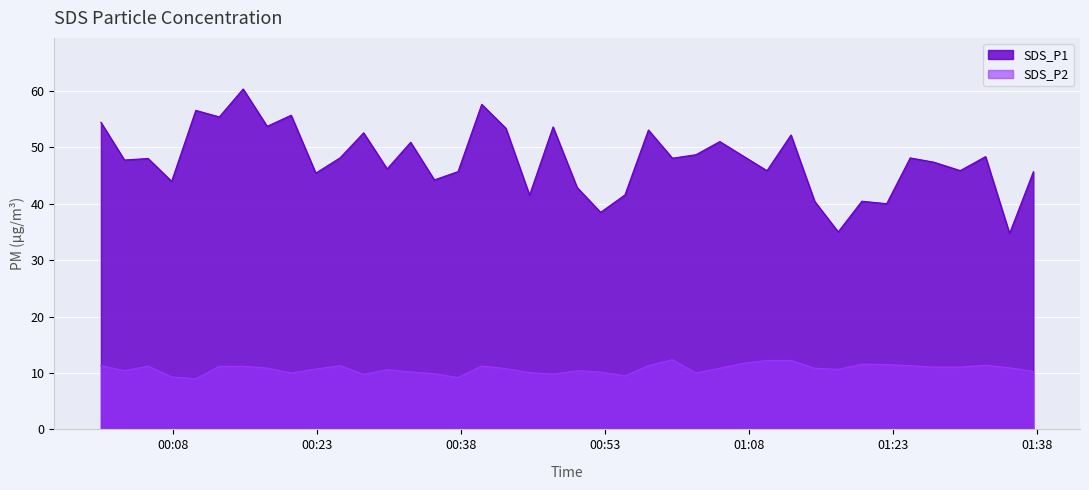

Reading left to right, extract all data points from this chart.

SDS_P1: 54.5	47.8	48.0	44.0	56.6	55.4	60.4	53.8	55.7	45.5	48.2	52.6	46.2	50.9	44.2	45.7	57.6	53.4	41.5	53.6	42.9	38.5	41.6	53.1	48.1	48.7	51.0	48.5	45.9	52.2	40.5	35.0	40.5	40.0	48.1	47.4	45.9	48.4	34.8	45.7
SDS_P2: 11.3	10.4	11.2	9.3	9.0	11.2	11.2	10.9	10.0	10.7	11.3	9.8	10.6	10.2	9.9	9.2	11.2	10.8	10.1	9.8	10.4	10.2	9.5	11.3	12.3	10.0	10.8	11.7	12.2	12.2	10.8	10.7	11.6	11.5	11.3	11.1	11.1	11.4	10.9	10.3